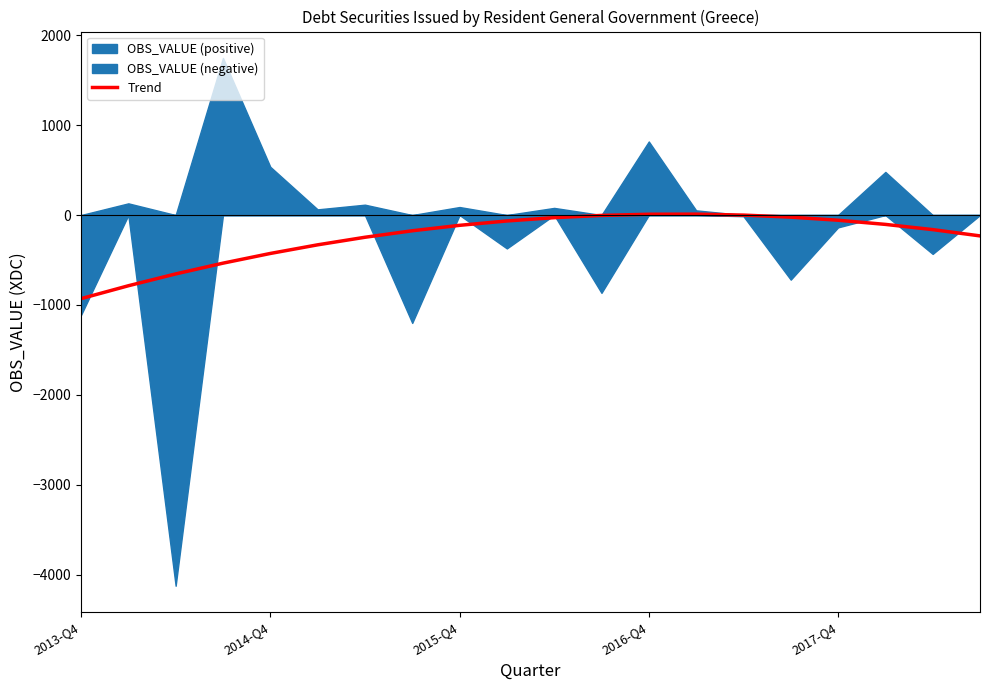

At which label does Trend reach its minimum?

2013-Q4